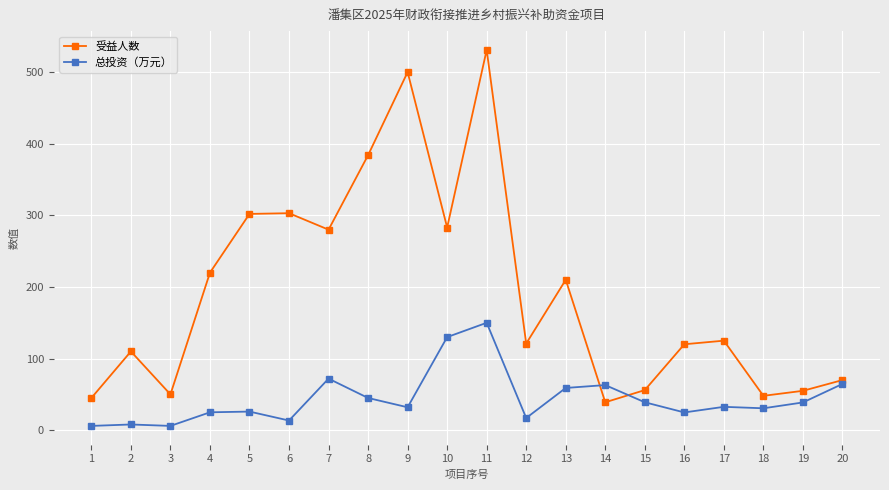

True or false: 总投资（万元） has a value of 5.9 at 16.

False